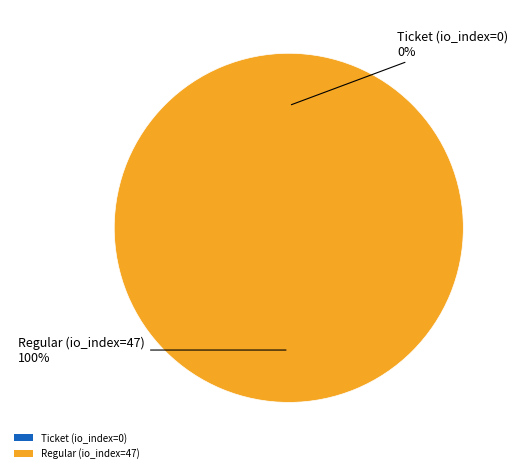

Does Regular (io_index=47) represent more than half of the total?

Yes